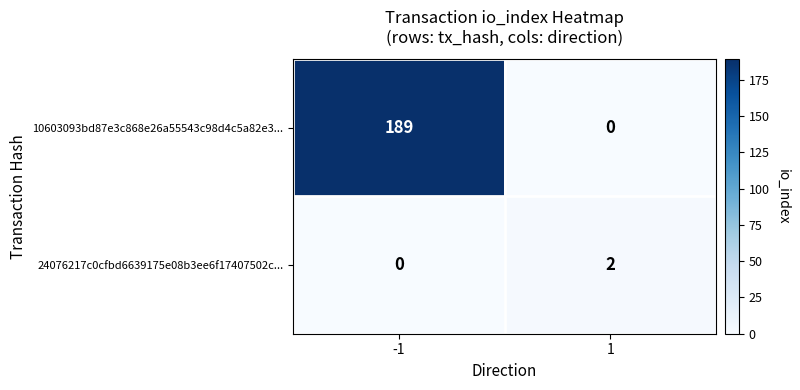

Rank the series by their maximum value, from highest to lowest.

10603093bd87e3c868e26a55543c98d4c5a82e3..., 24076217c0cfbd6639175e08b3ee6f17407502c...